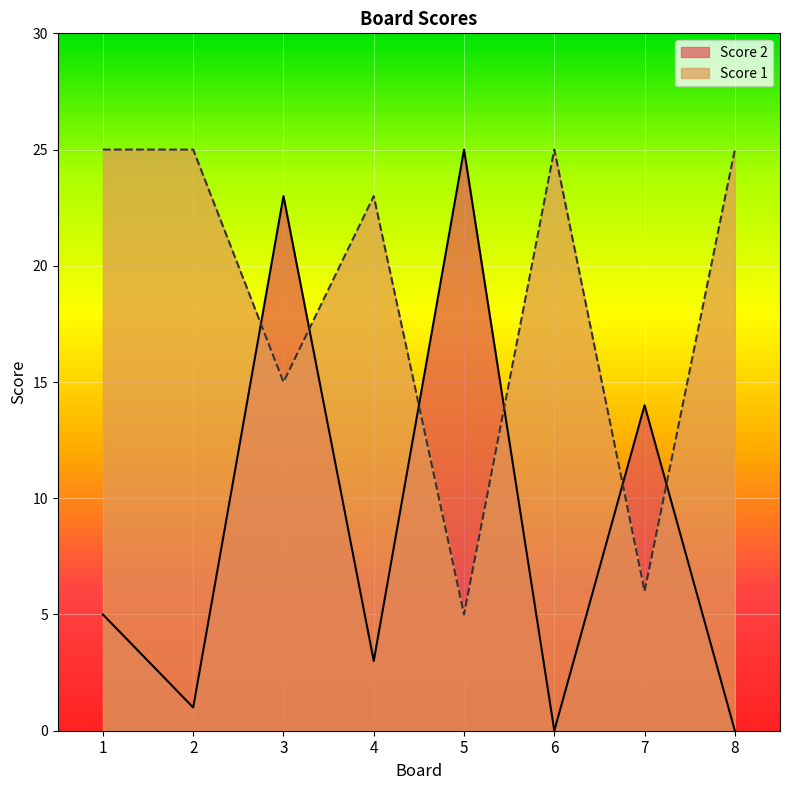

At which category does Score 1 reach its first local valley?

3